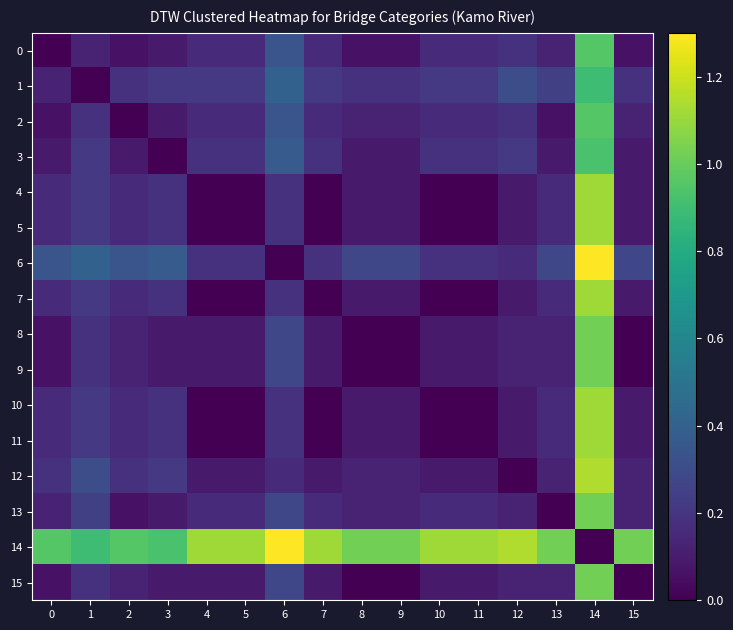

What is the difference between the highest and lowest values at 9?

1.0